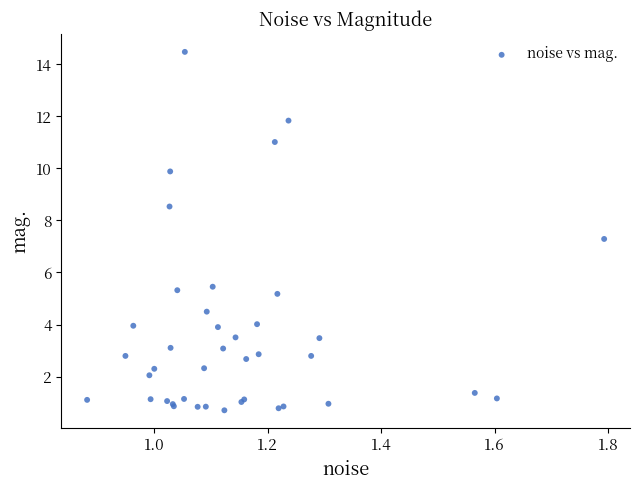

What Y value in the scatter plot is closest to 7?

7.3